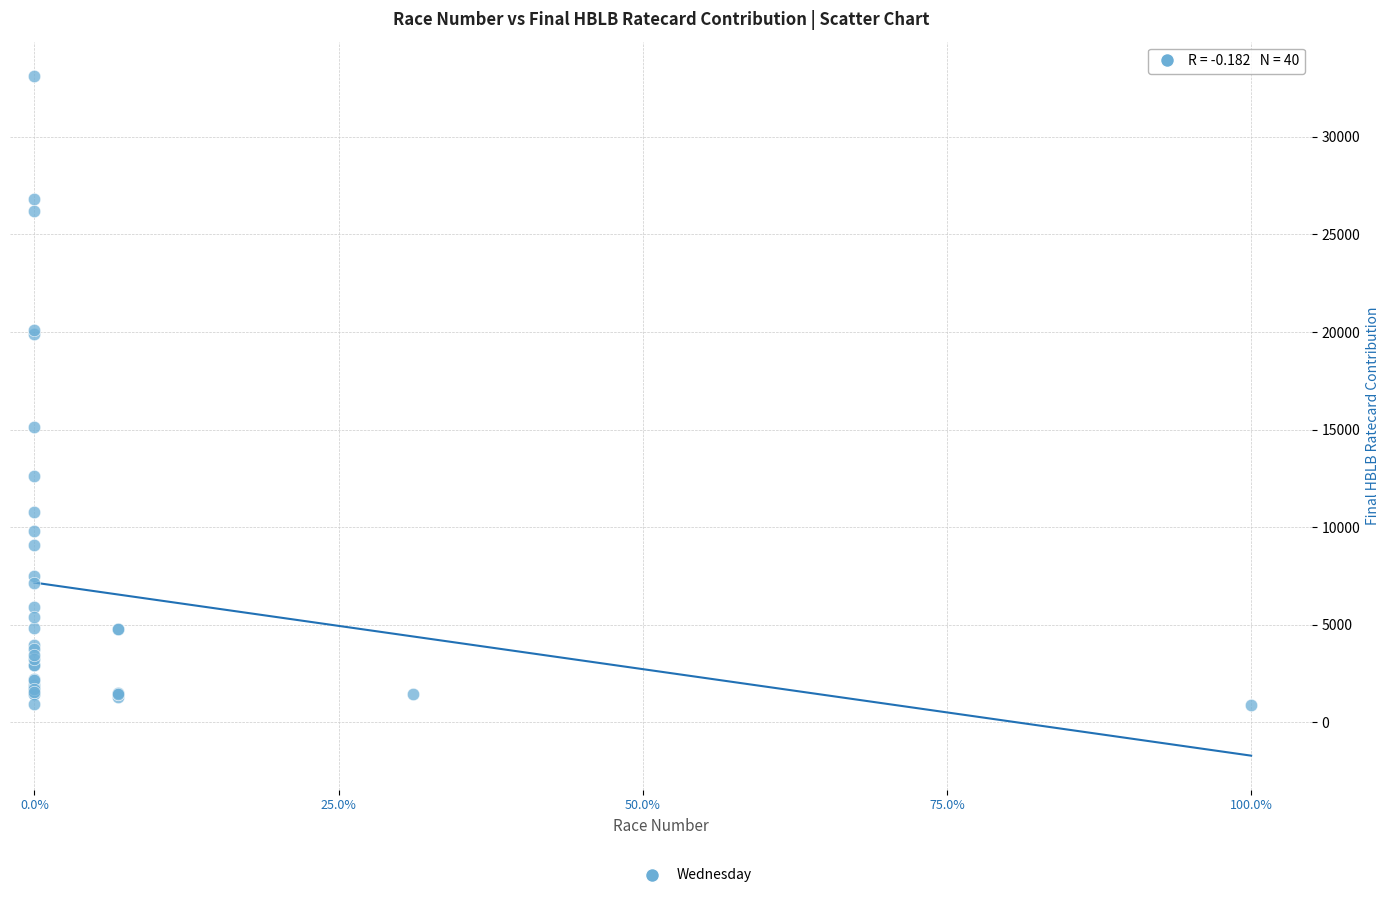

What Y value in the scatter plot is closest to 17003?

15120.7